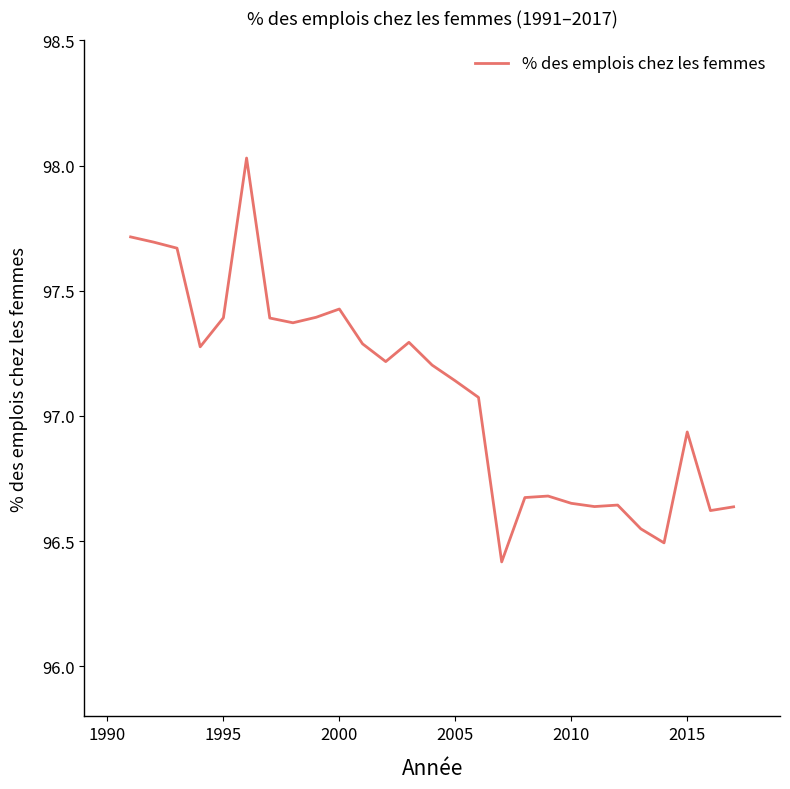

Does the chart display data point markers on the line(s)?

No